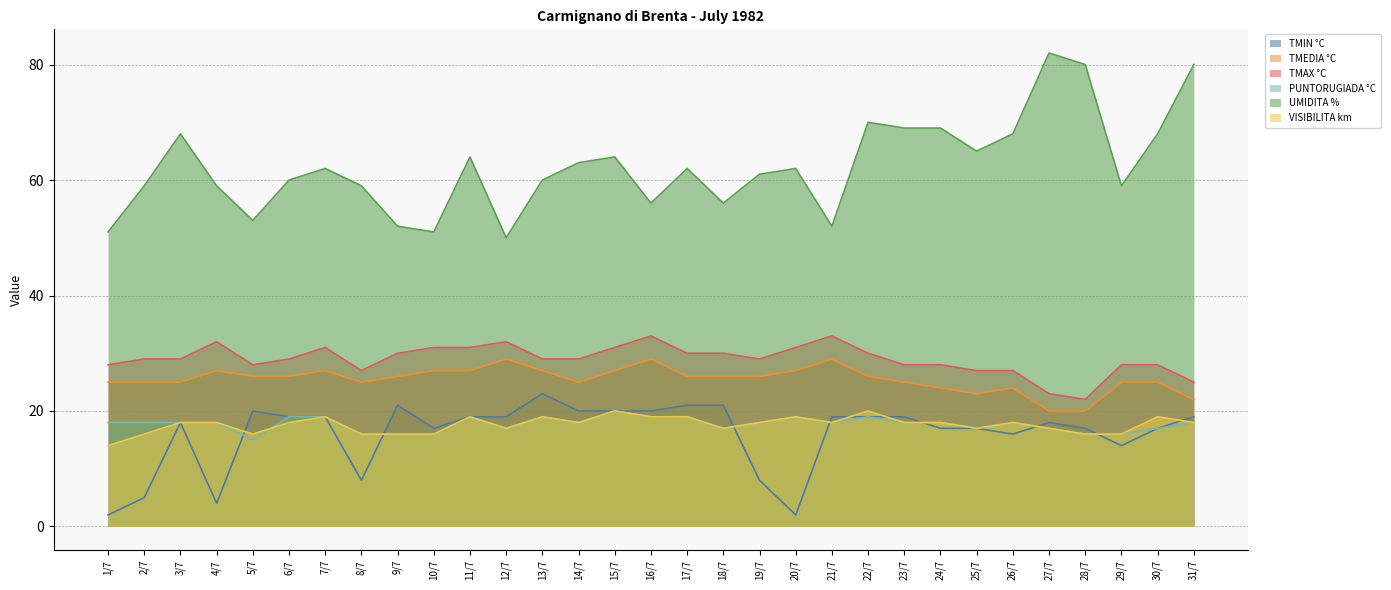

Reading right to left, what are all the values shown in this chart?

TMIN °C: 19	17	14	17	18	16	17	17	19	19	19	2	8	21	21	20	20	20	23	19	19	17	21	8	19	19	20	4	18	5	2
TMEDIA °C: 22	25	25	20	20	24	23	24	25	26	29	27	26	26	26	29	27	25	27	29	27	27	26	25	27	26	26	27	25	25	25
TMAX °C: 25	28	28	22	23	27	27	28	28	30	33	31	29	30	30	33	31	29	29	32	31	31	30	27	31	29	28	32	29	29	28
PUNTORUGIADA °C: 18	17	16	16	17	18	17	18	18	19	18	19	18	17	19	19	20	18	19	17	19	16	16	16	19	19	15	18	18	18	18
UMIDITA %: 80	68	59	80	82	68	65	69	69	70	52	62	61	56	62	56	64	63	60	50	64	51	52	59	62	60	53	59	68	59	51
VISIBILITA km: 18	19	16	16	17	18	17	18	18	20	18	19	18	17	19	19	20	18	19	17	19	16	16	16	19	18	16	18	18	16	14